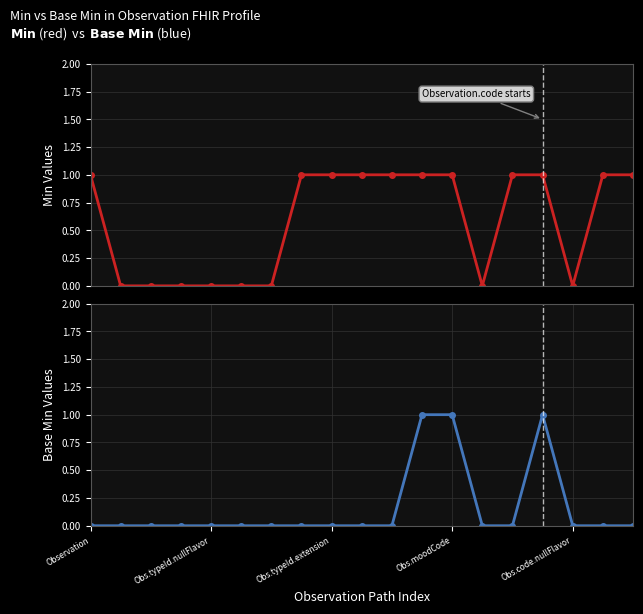

What is the greatest value displayed?

1